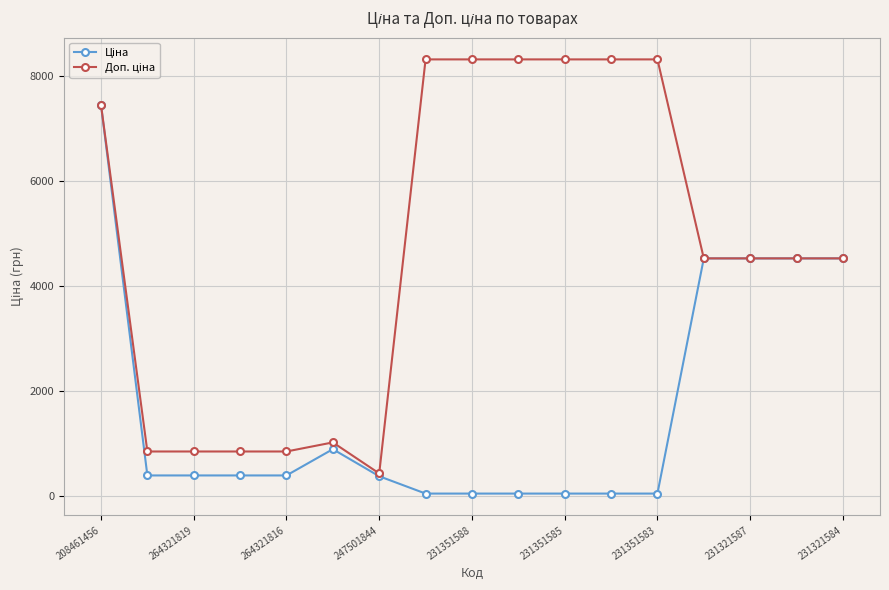

What is the value of the Ціна point at the 12th from the left?

37.0